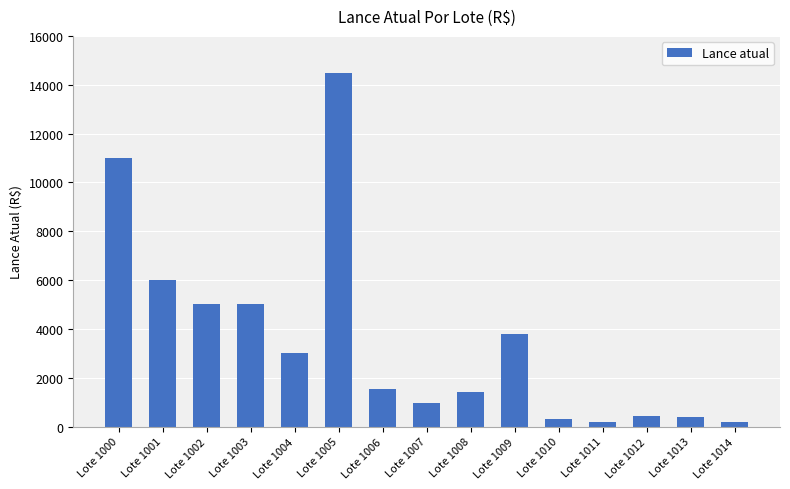

At which label is the value closest to 7350?

Lote 1001